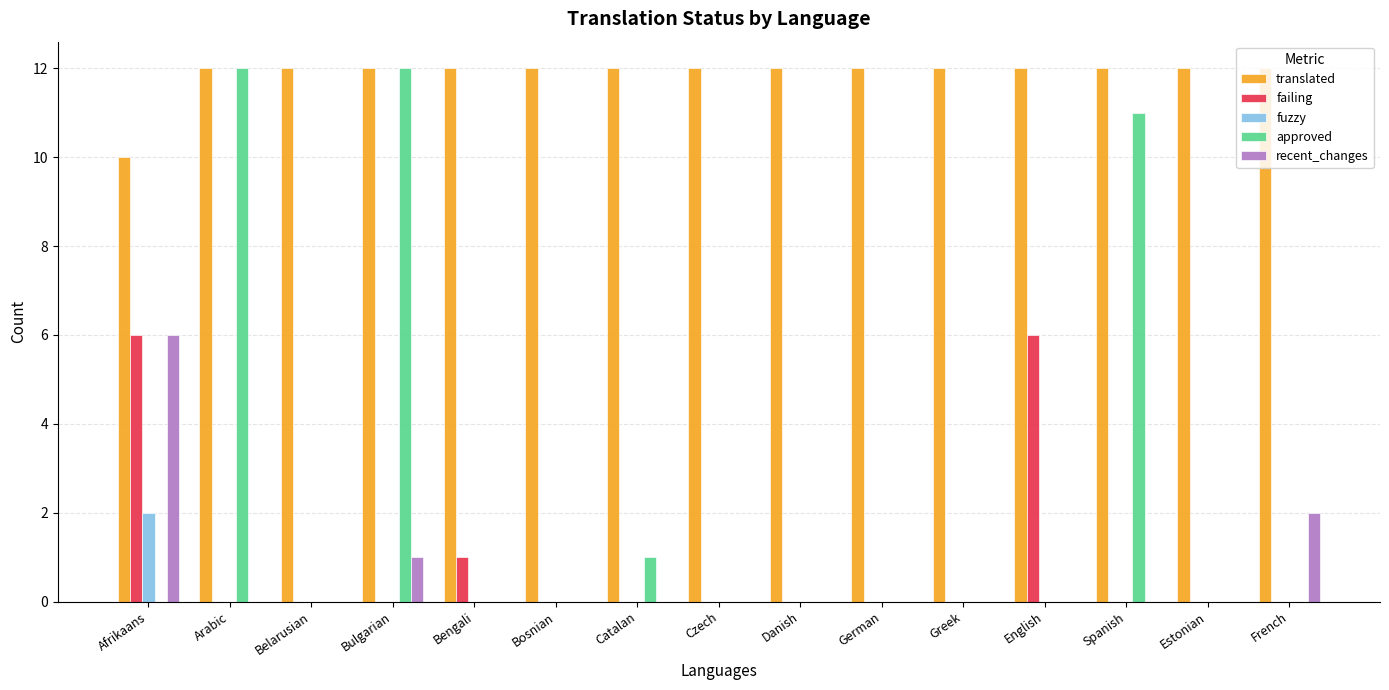

What is the total value across all series at Estonian?

12